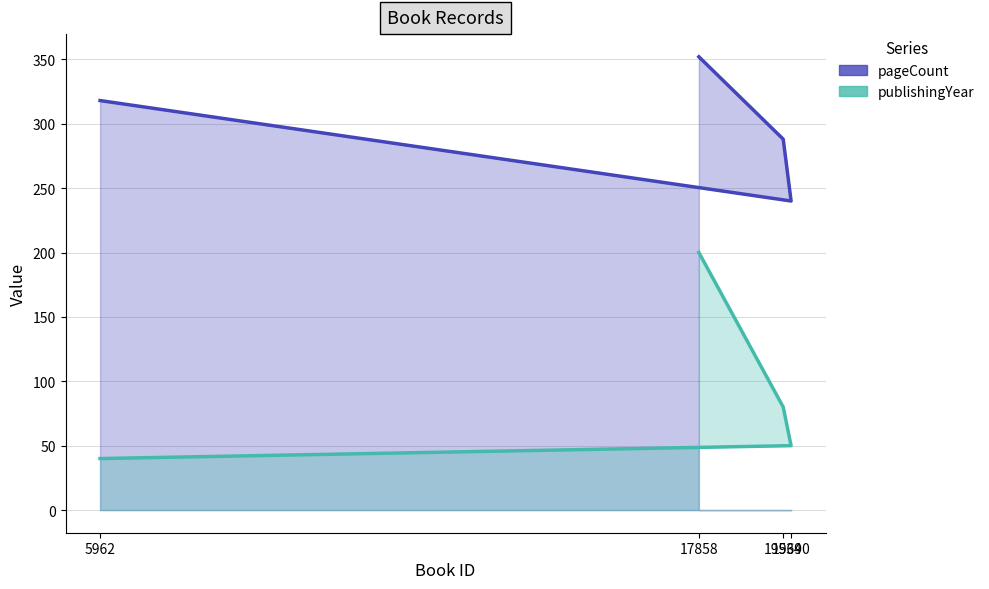

List the series in order of their overall mean, lowest first.

publishingYear, pageCount